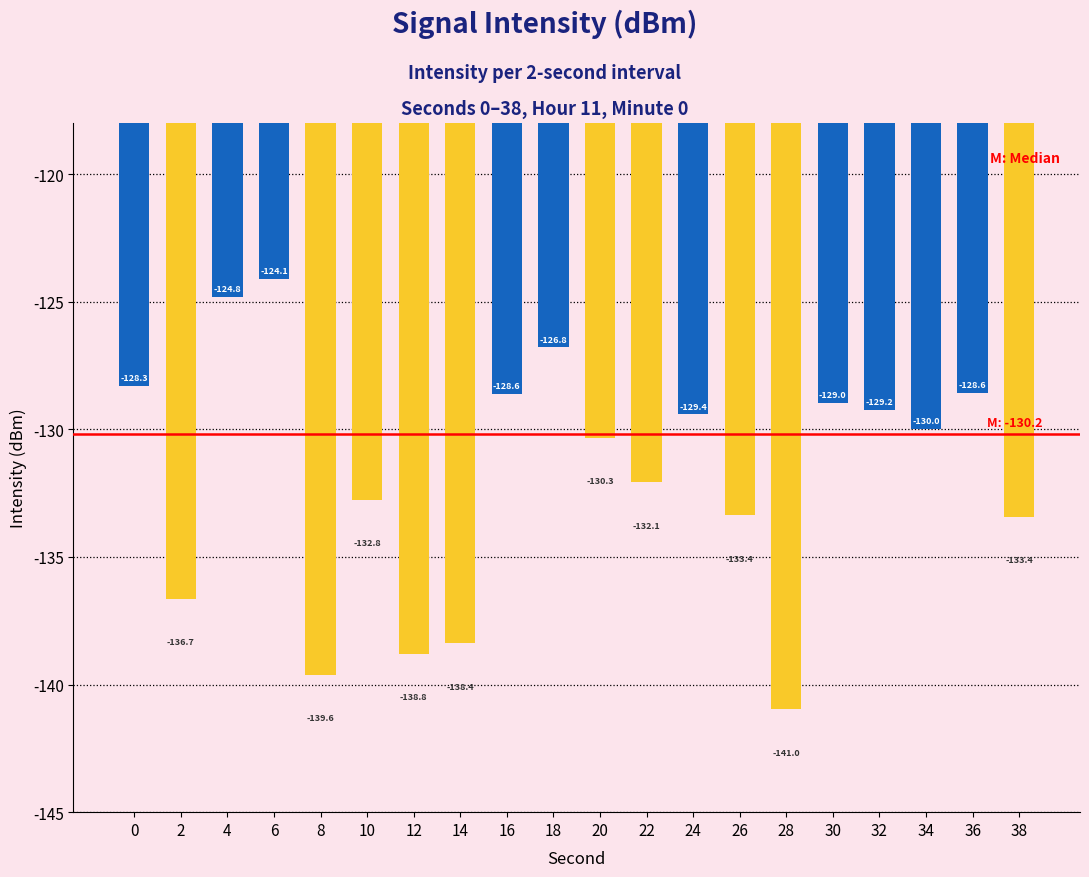

What is the difference between the second highest and minimum values?

16.2